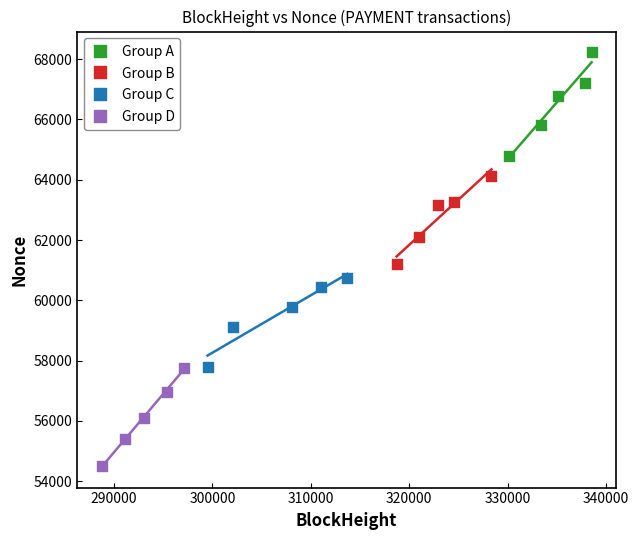

Which series contains the lowest Y value?

Group D